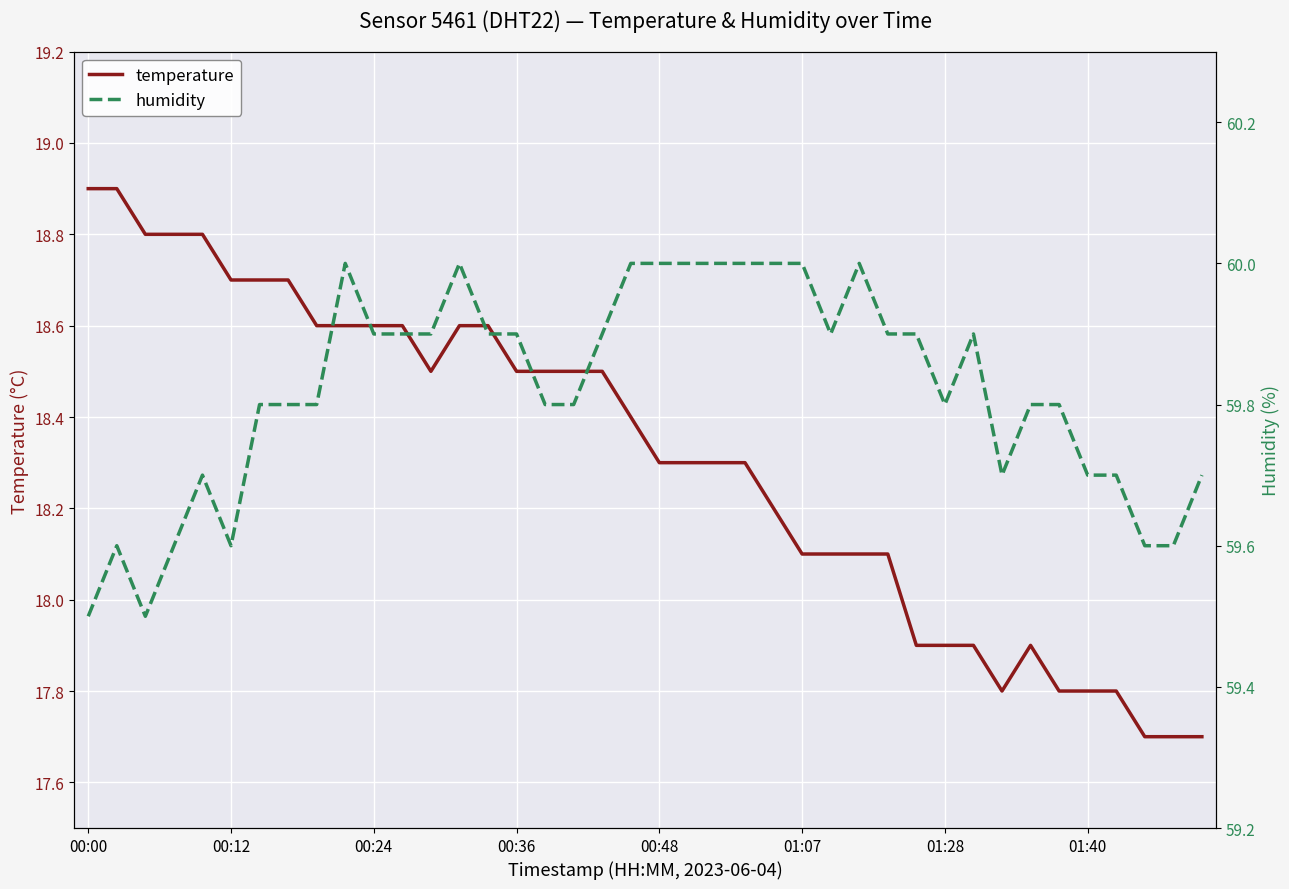

What is the difference between the maximum and minimum values in the humidity series?

0.5